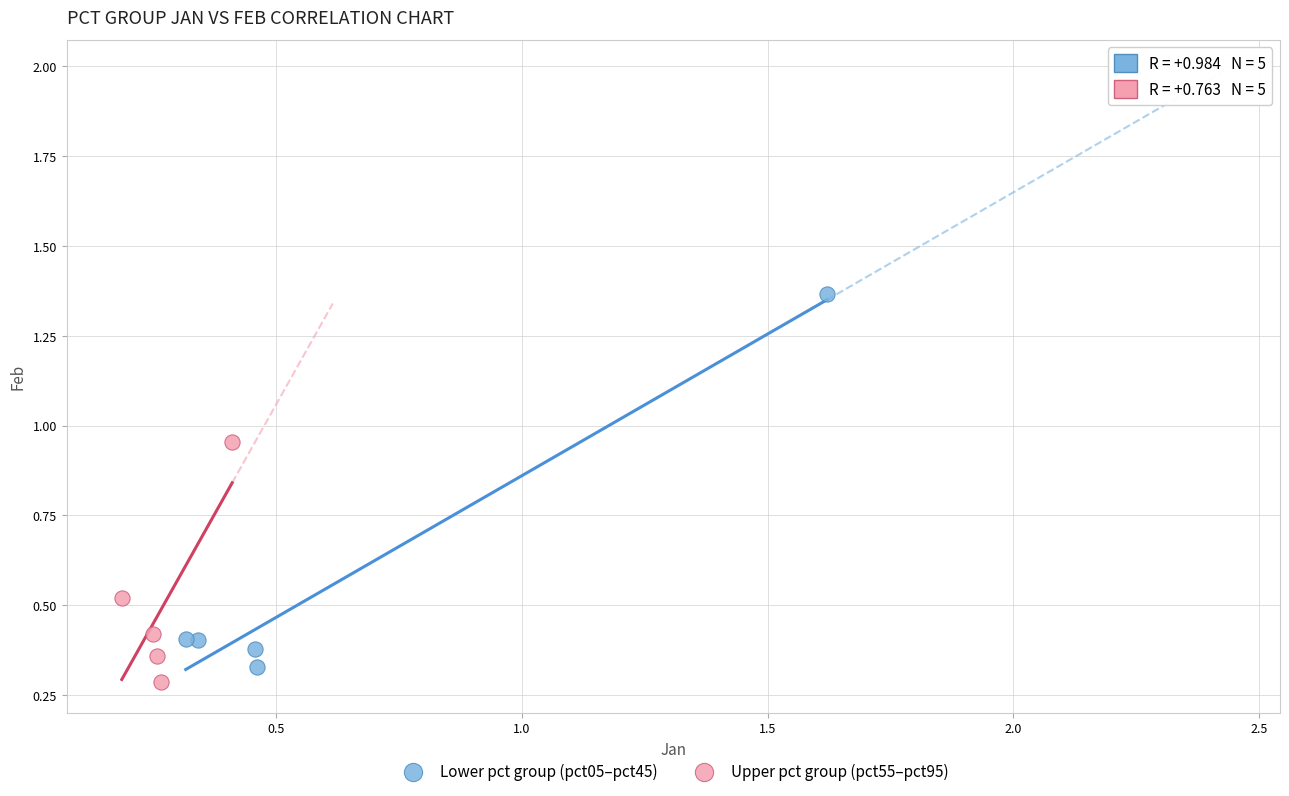

Which series reaches the maximum Y coordinate?

Lower pct group (pct05–pct45)